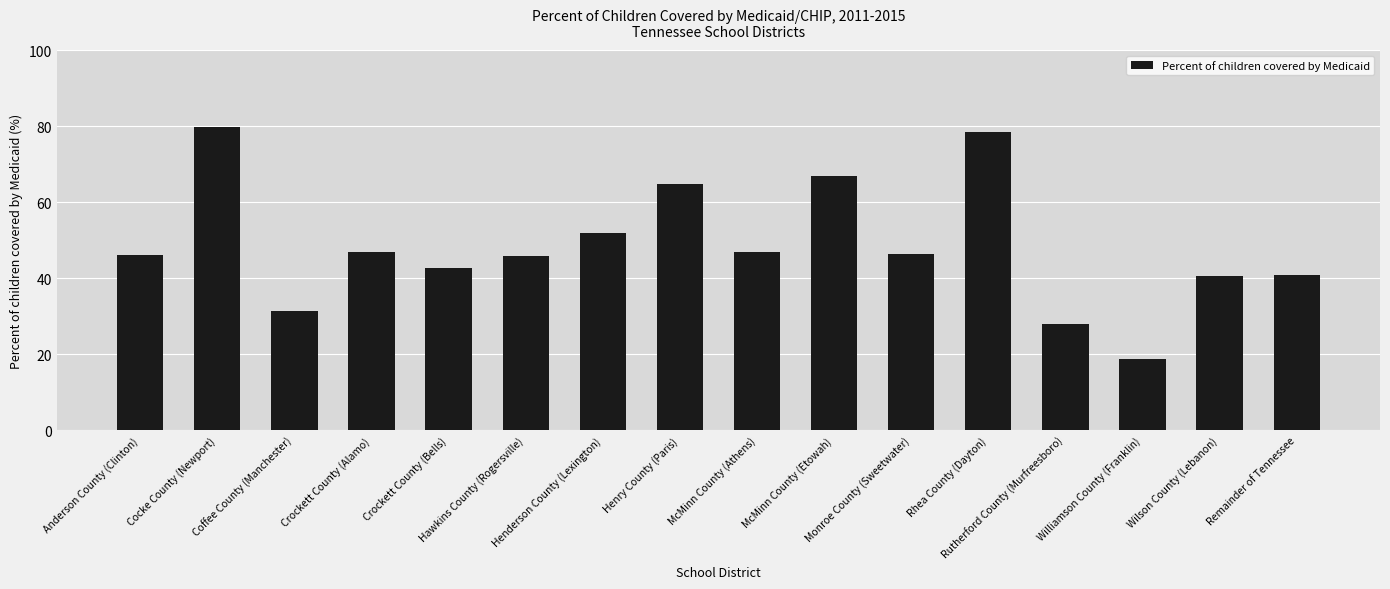

What is the difference between the maximum and second lowest values?

51.6